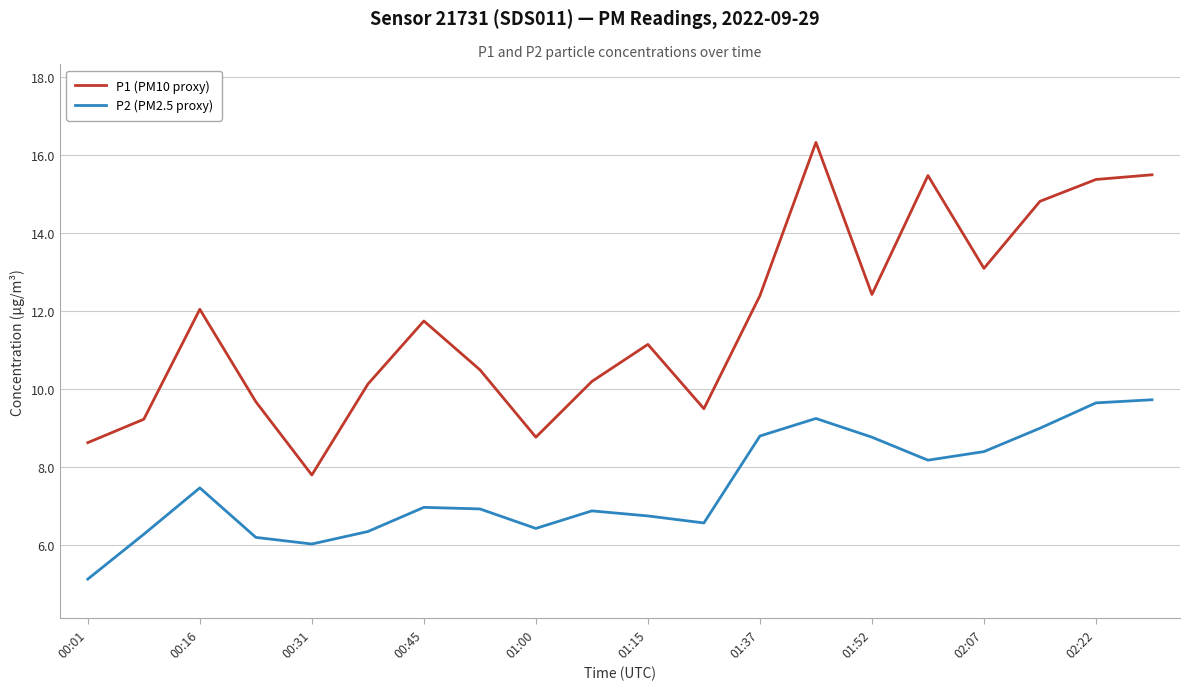

Which series has the widest spread of values?

P1 (PM10 proxy)